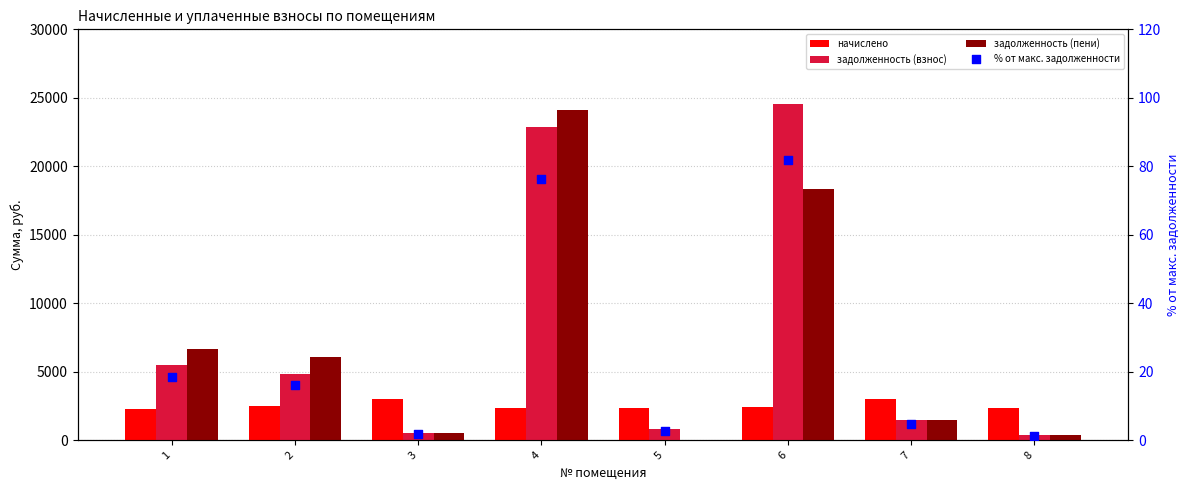

What is the total value across all series at 1?

14507.8